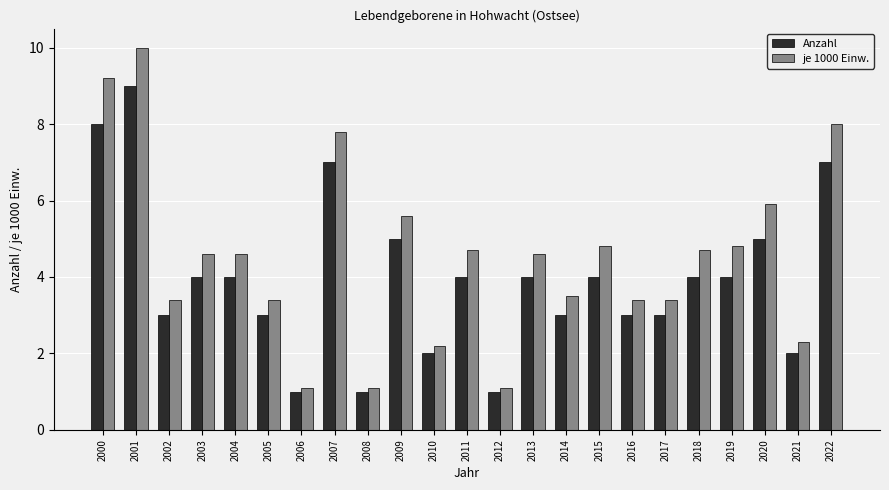

Where does the je 1000 Einw. series first go above 4?

2000